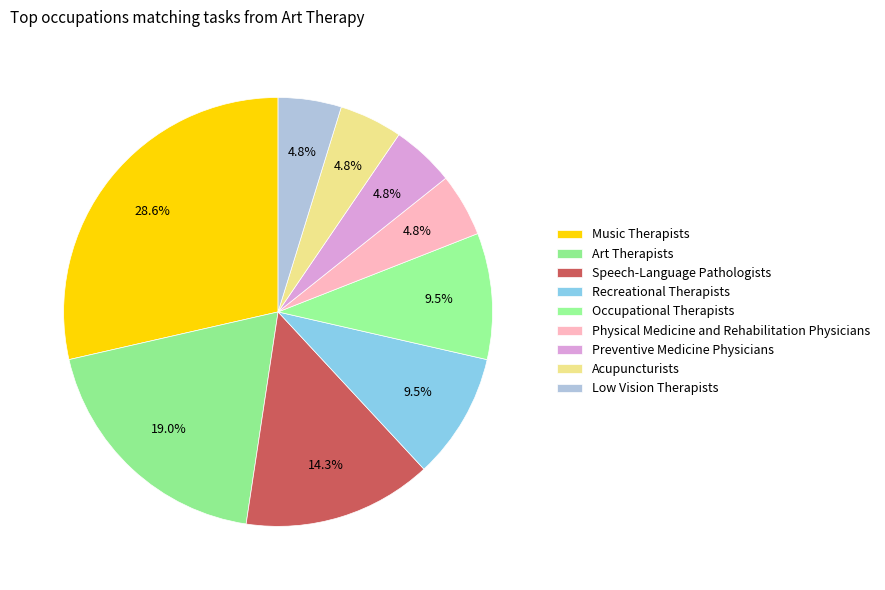

How many segments does this pie chart have?

9